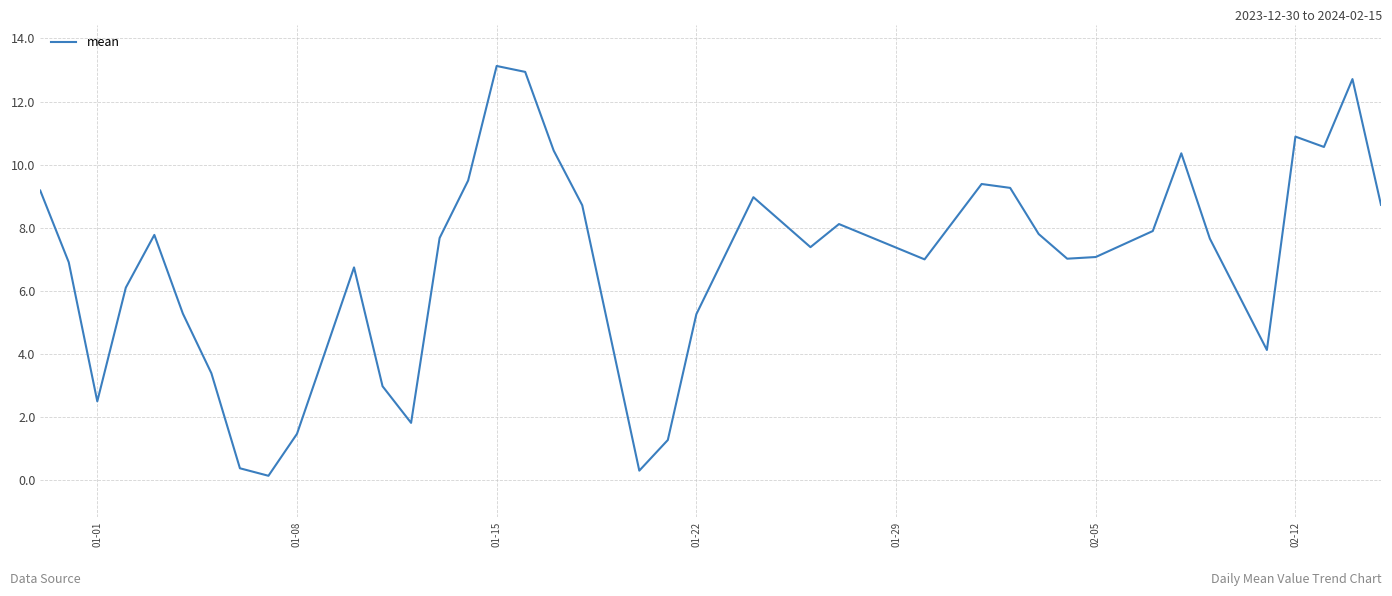

What is the greatest value displayed?

13.1